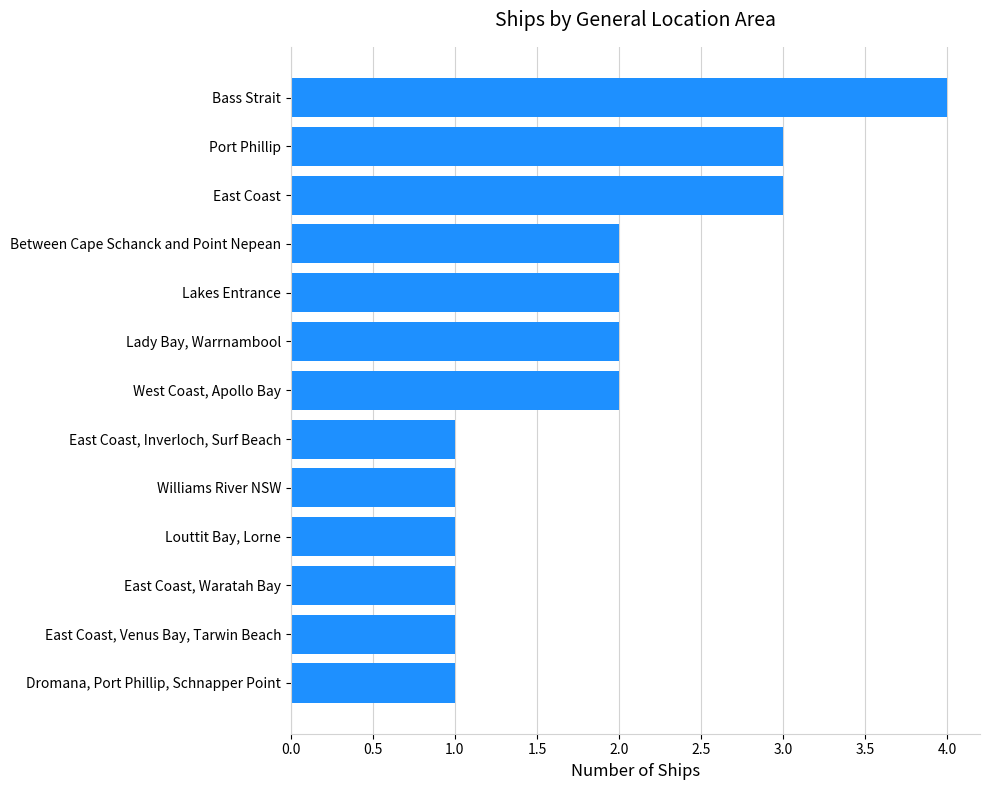

What is the change in value from Williams River NSW to Lady Bay, Warrnambool?

+1